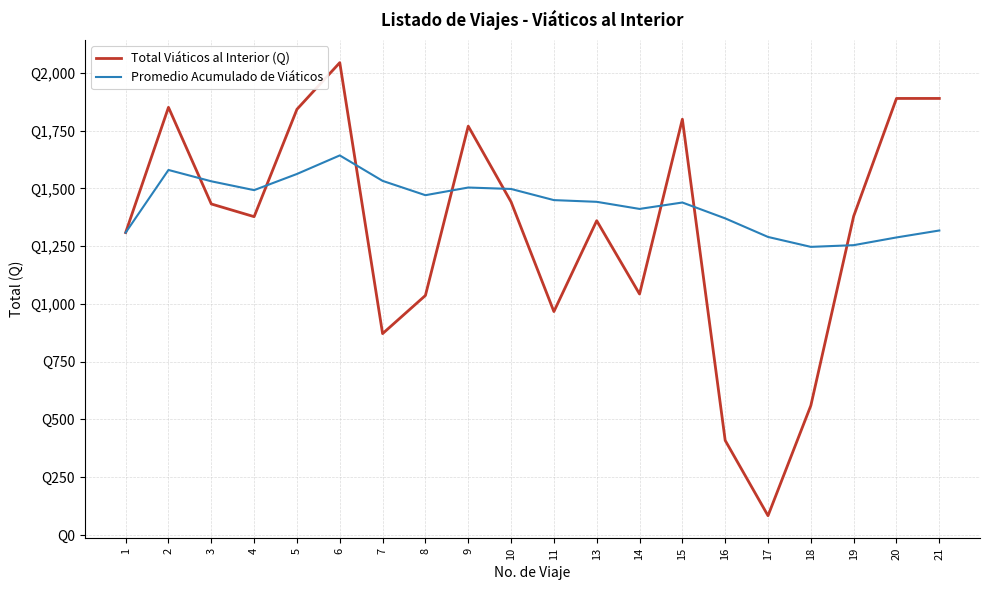

True or false: Total Viáticos al Interior (Q) has more than 0 interior local peaks.

True